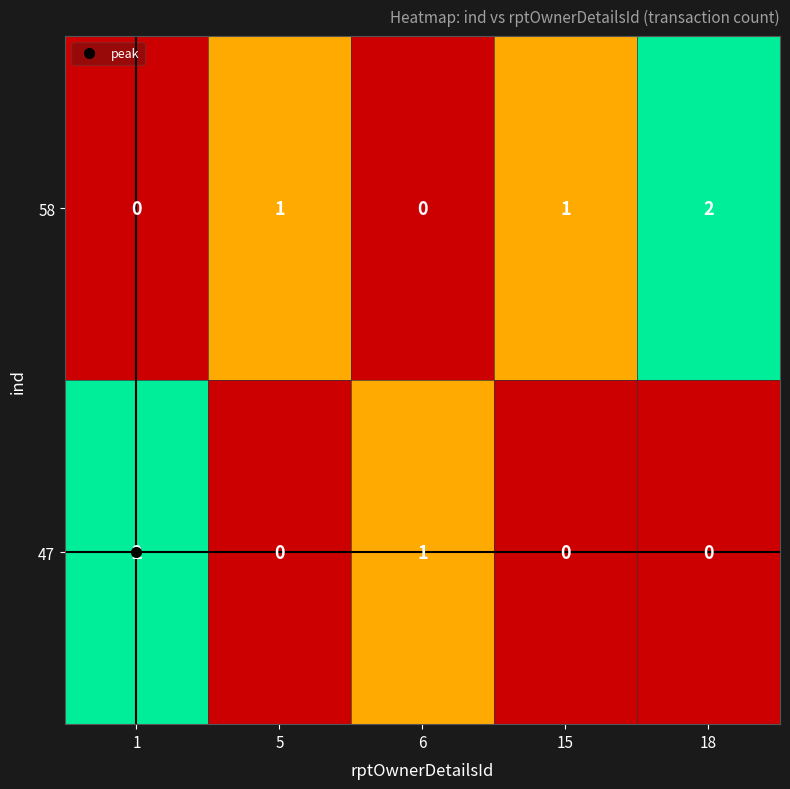

Which series changed the most between 6 and 18?

58